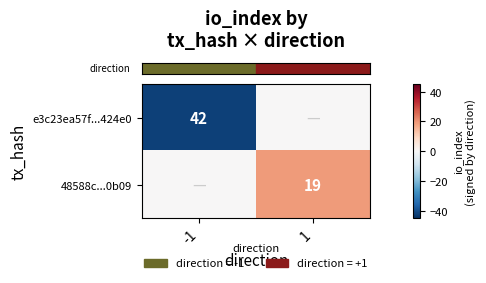

What is the total value across all series at 1?

19